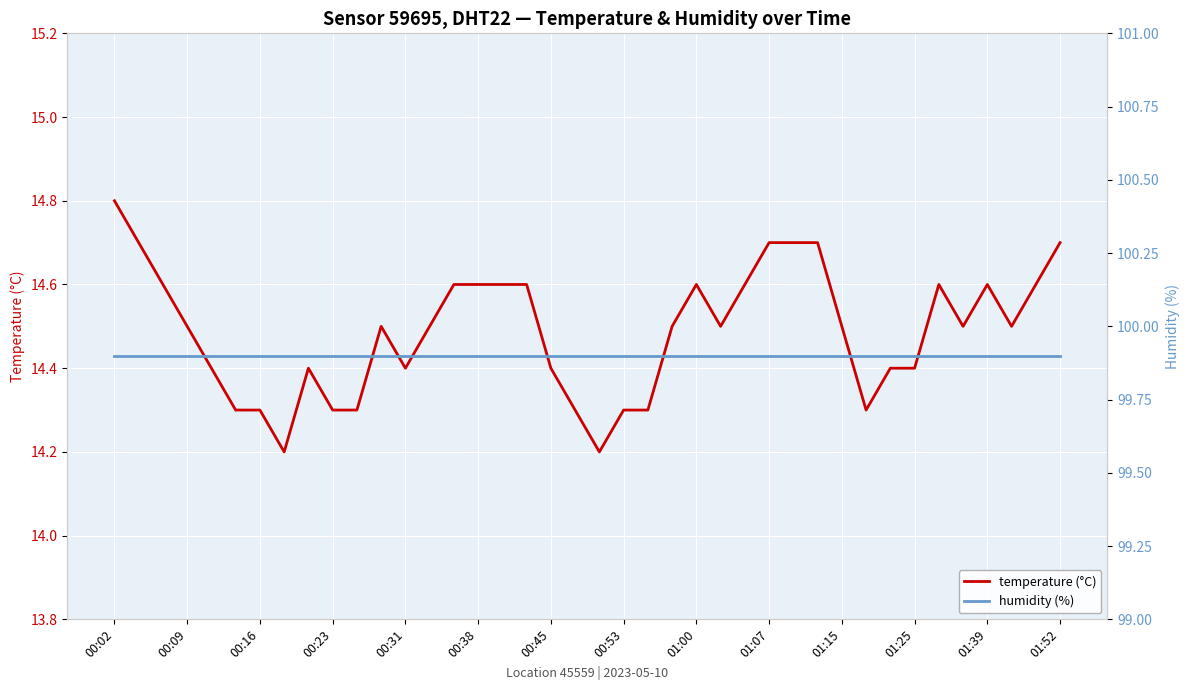

What is the lowest value of the temperature (°C) series?

14.2